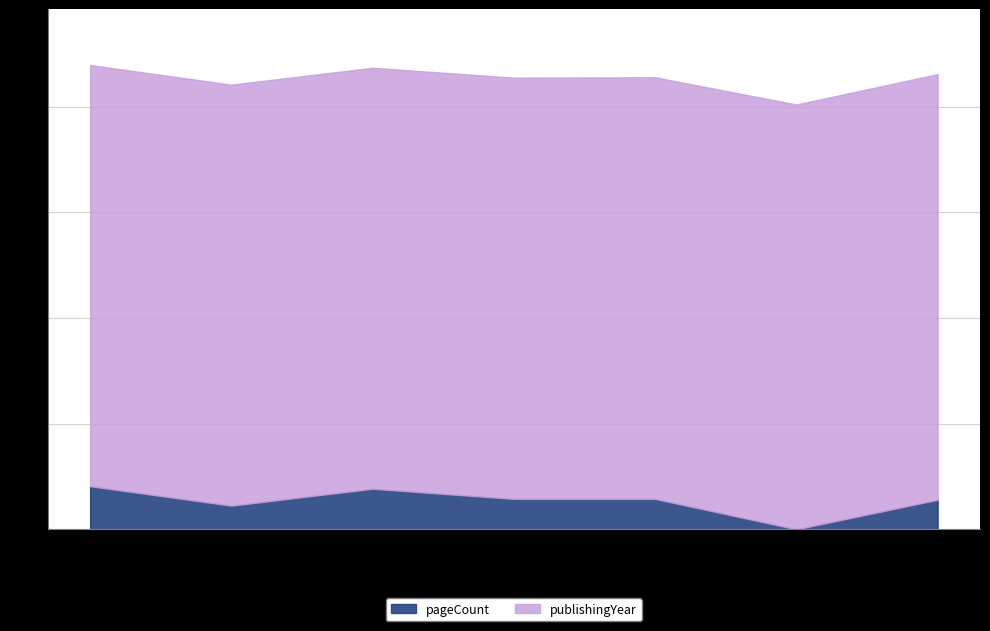

Where does the pageCount series first go above 144?

17431